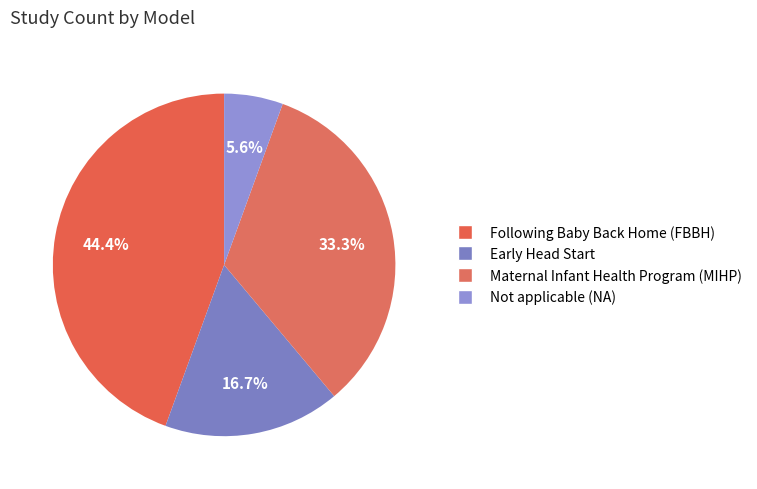

Count the number of slices in the pie.

4